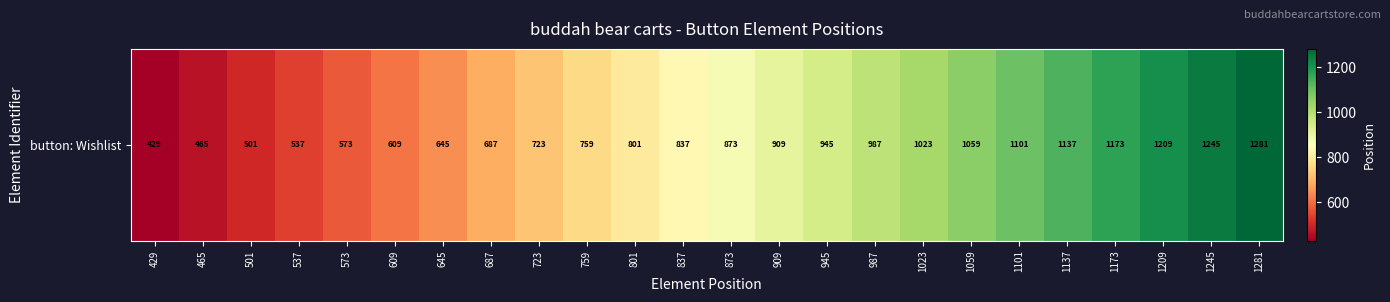

Reading right to left, transcribe all the data shown in this chart.

1281	1245	1209	1173	1137	1101	1059	1023	987	945	909	873	837	801	759	723	687	645	609	573	537	501	465	429